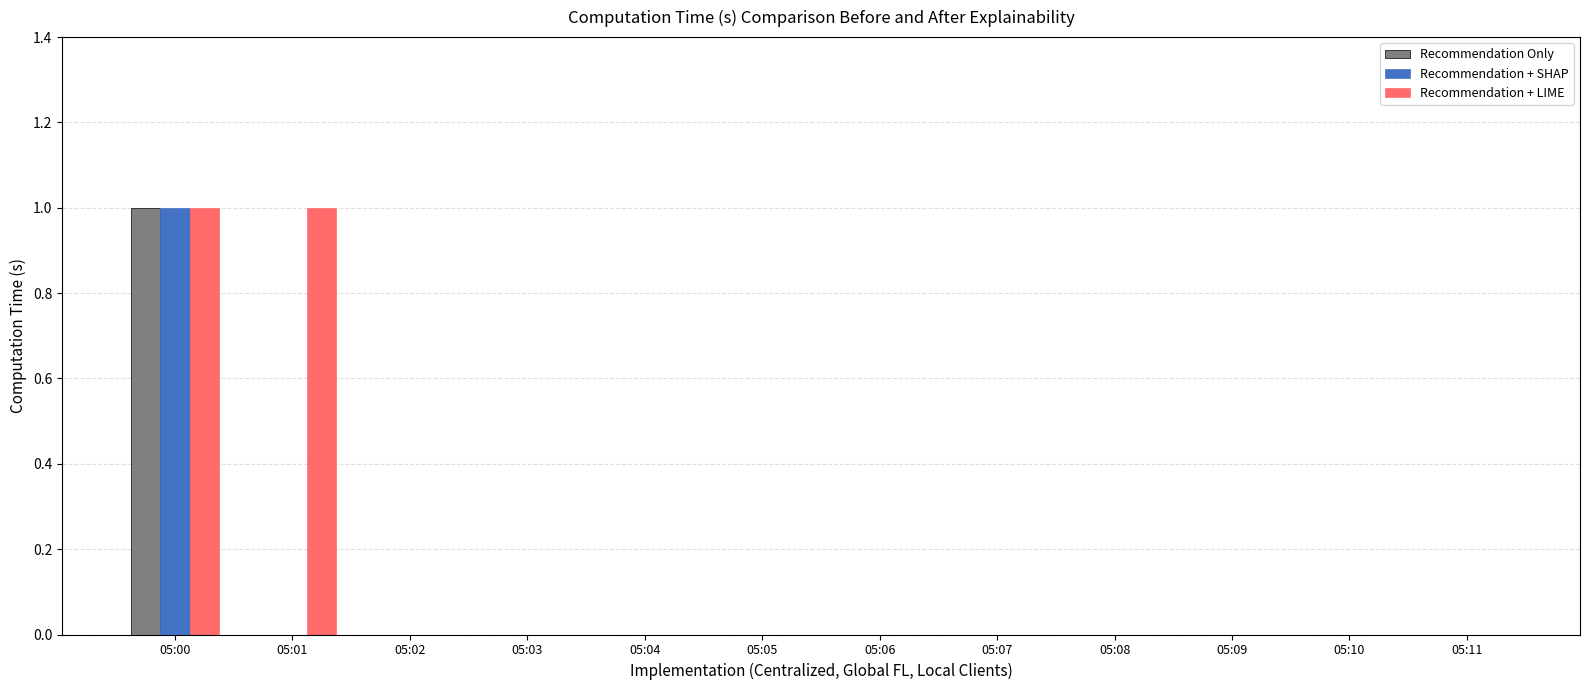

True or false: Recommendation + SHAP has a value of 0 at 05:05.

True